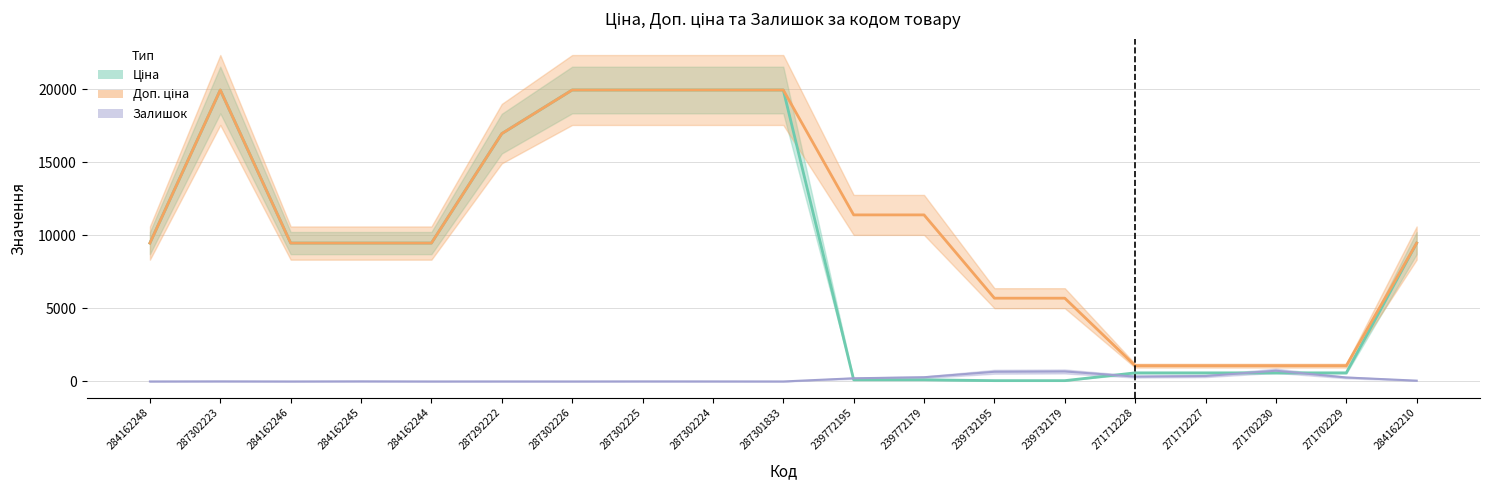

What is the label of the 3rd point from the left?

284162246